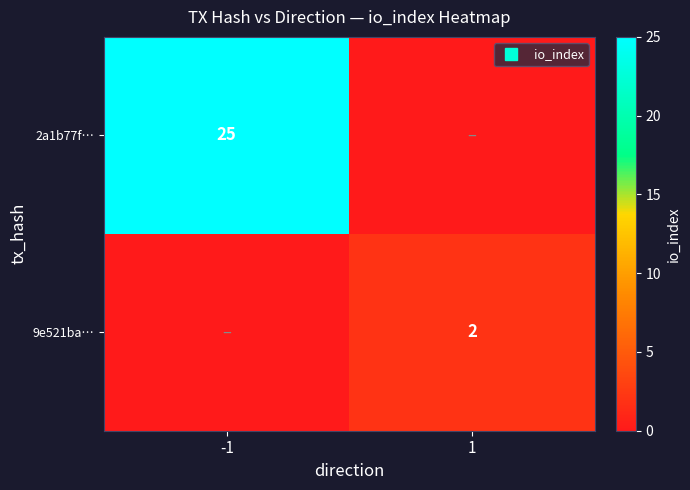

Rank the series by their average value, from highest to lowest.

2a1b77f…, 9e521ba…